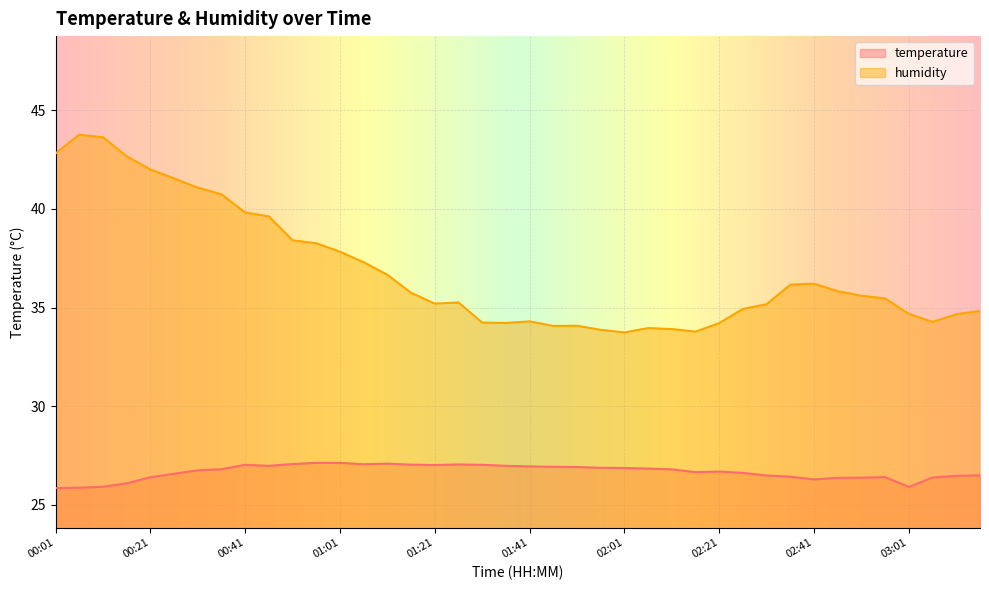

Which series has the largest total across all categories?

humidity